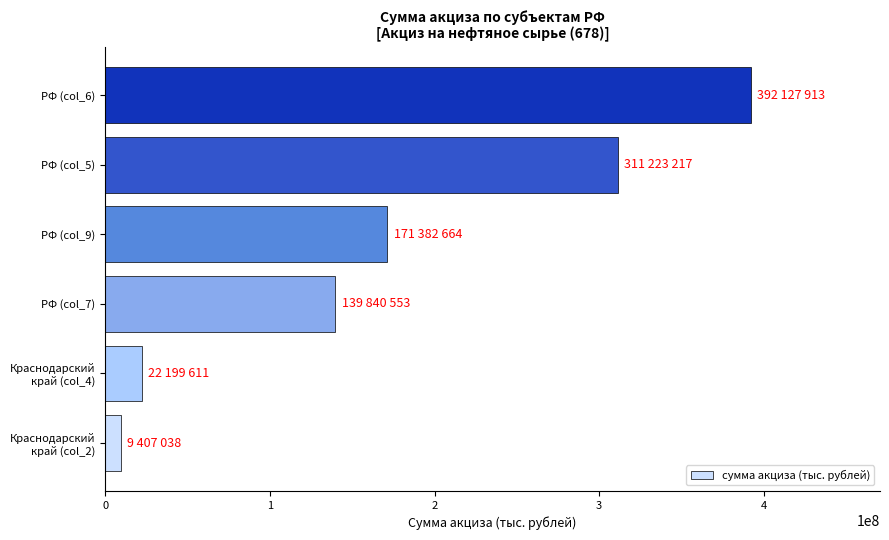

Reading bottom to top, list all the values displayed in this chart.

9407038	22199611	139840553	171382664	311223217	392127913